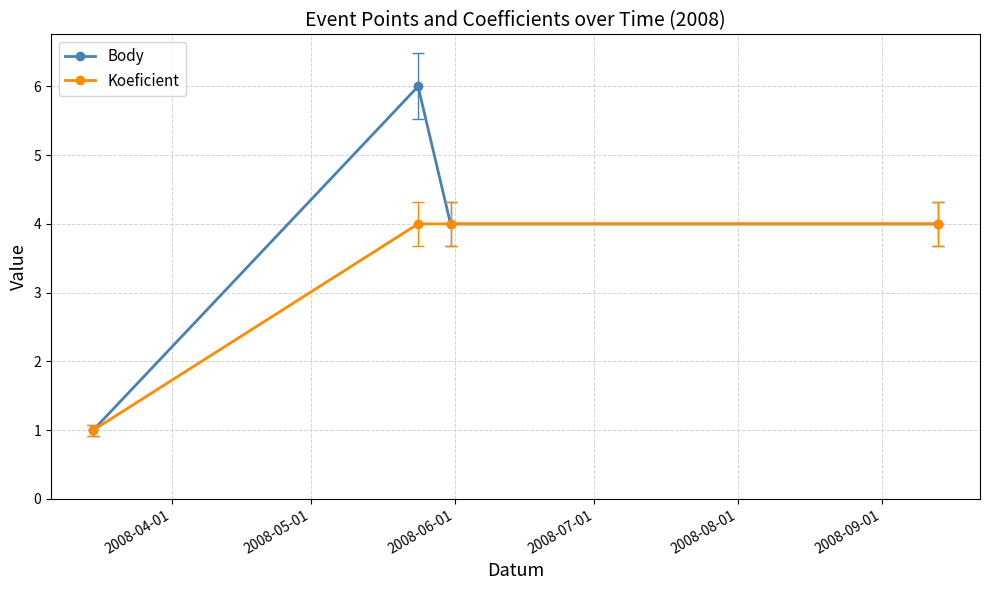

How many distinct data groups are displayed?

2